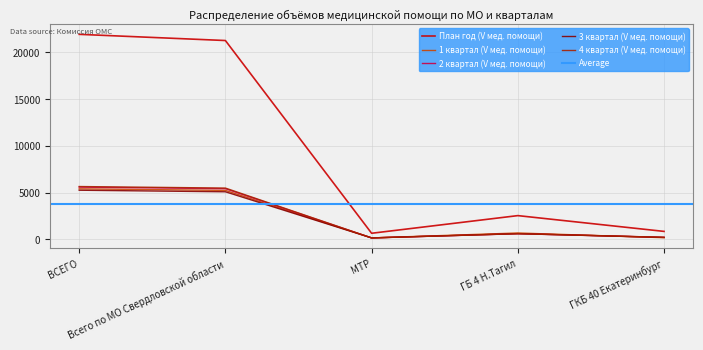

Which label corresponds to the largest value in the chart?

ВСЕГО